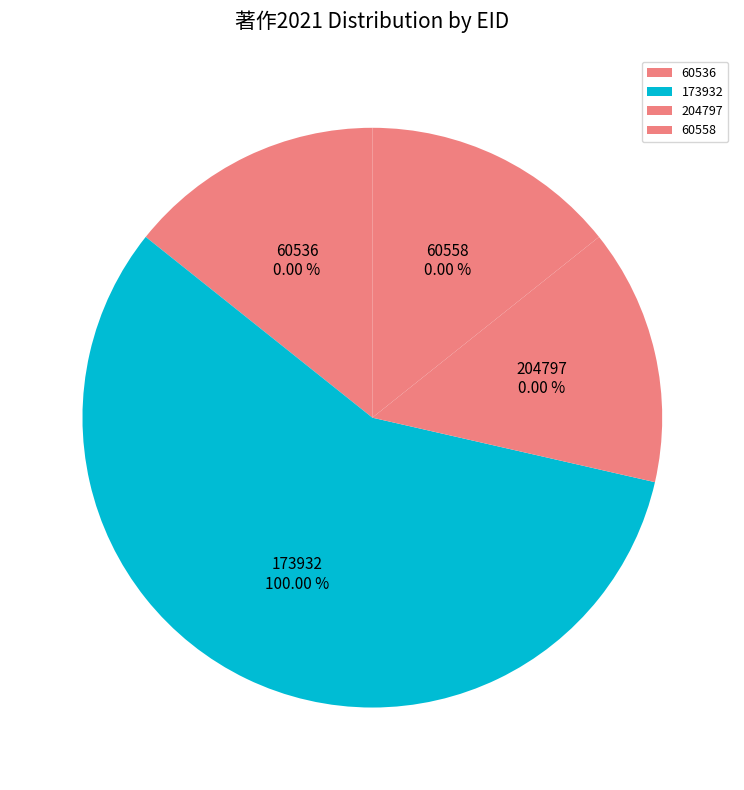

Rank the categories by value from highest to lowest.

173932, 60536, 204797, 60558